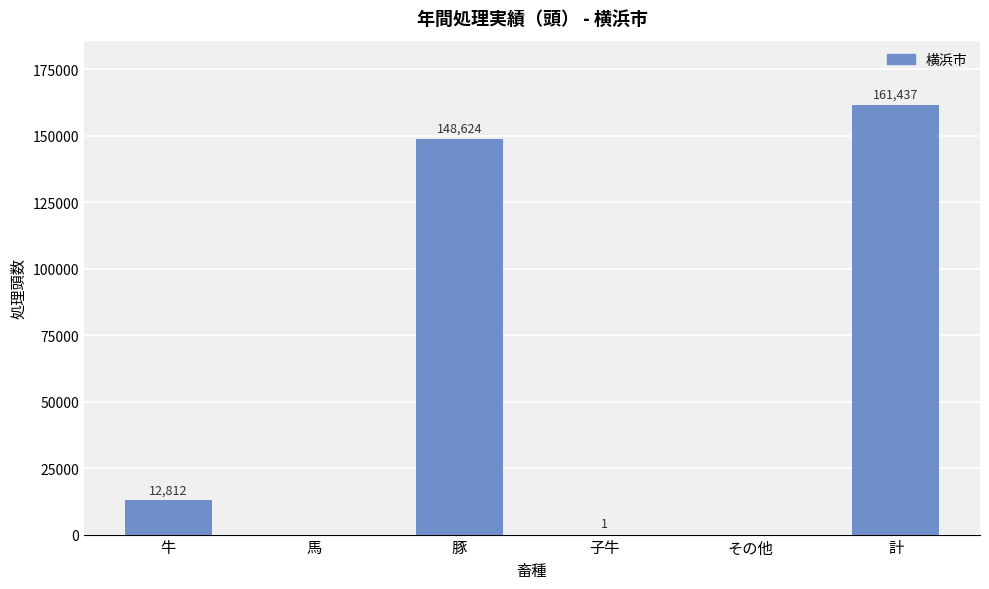

What is the maximum value shown in the chart?

161437